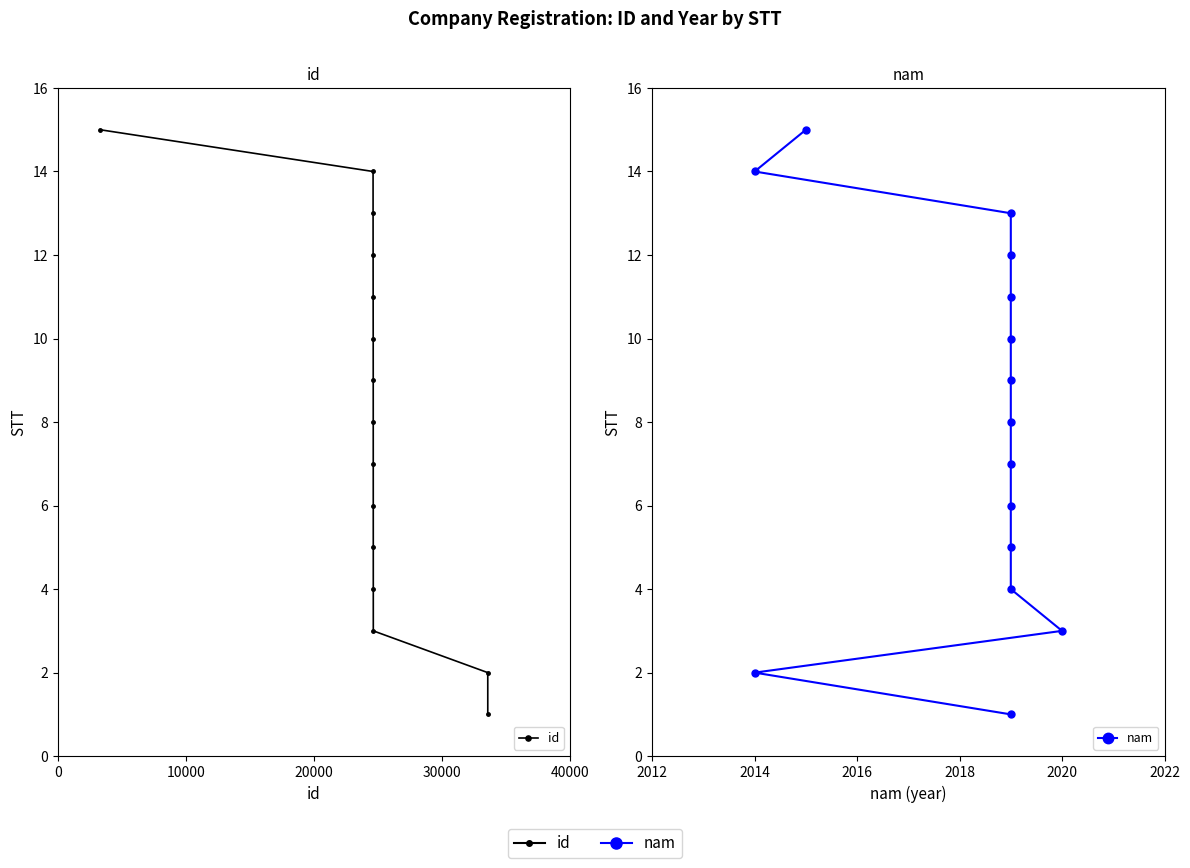

At how many categories does at least one series exceed 10?

5